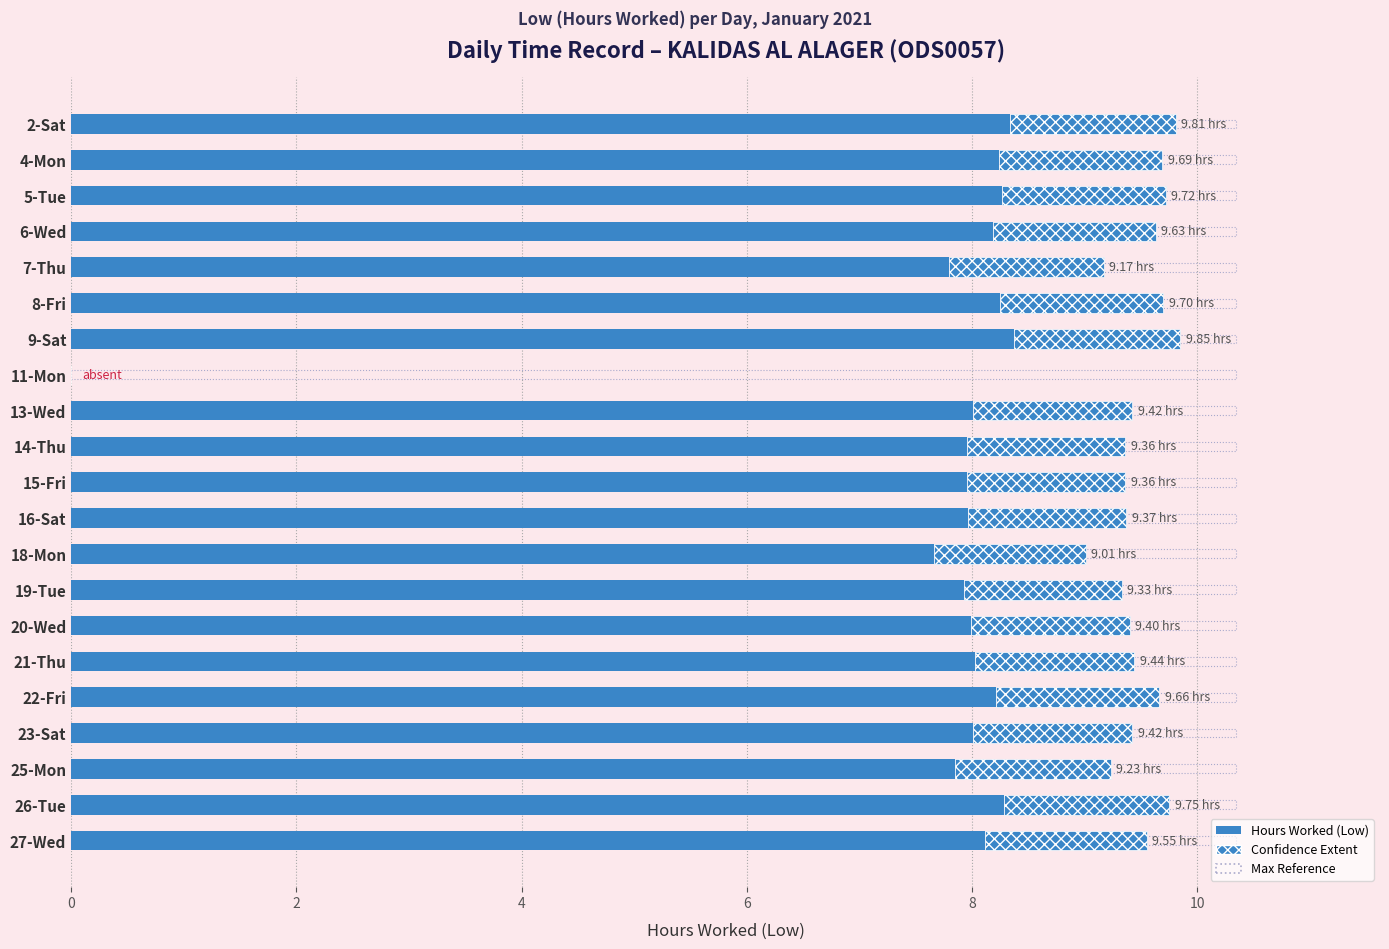

Are the bars grouped side by side (vs. stacked)?

No